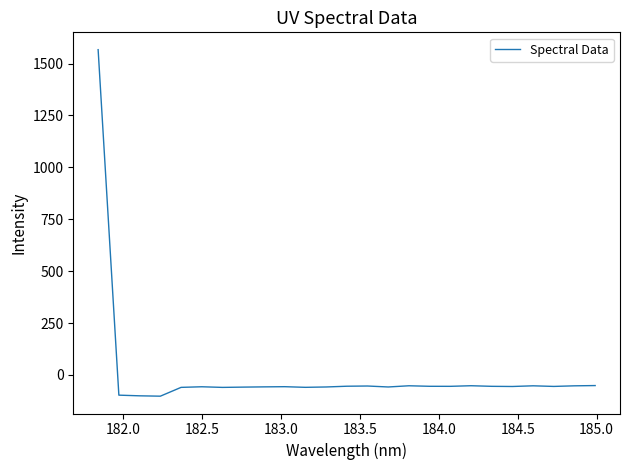

Count the number of values greater than -55.

11